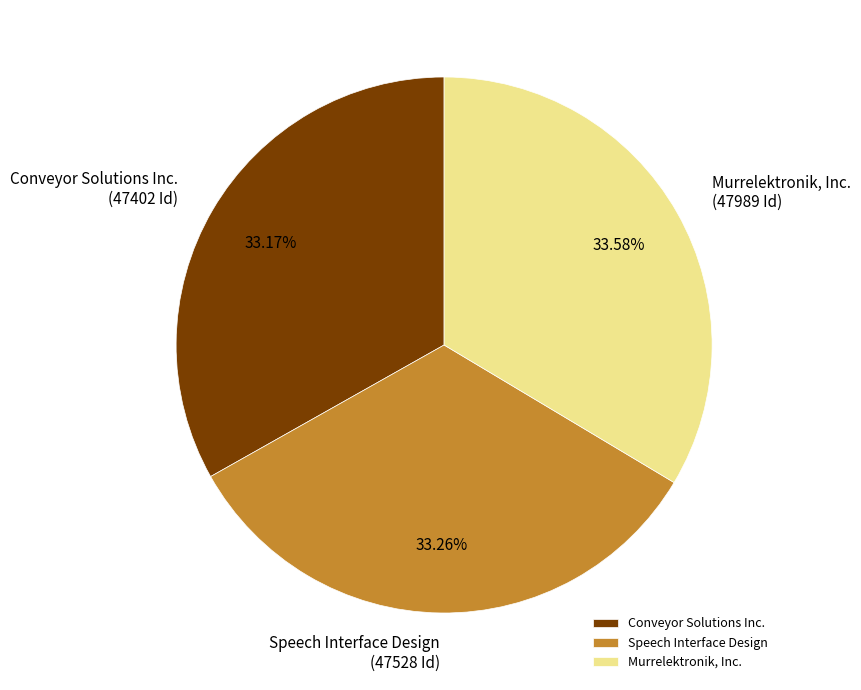

Combined, do Speech Interface Design and Conveyor Solutions Inc. account for over 50%?

Yes